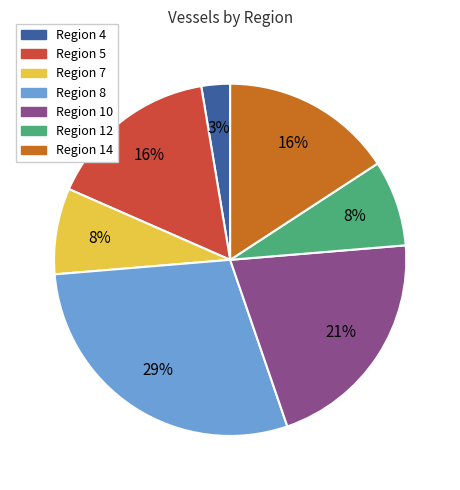

How many segments does this pie chart have?

7